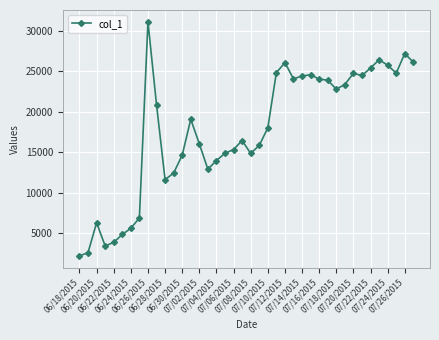

What is the maximum value shown in the chart?

31107